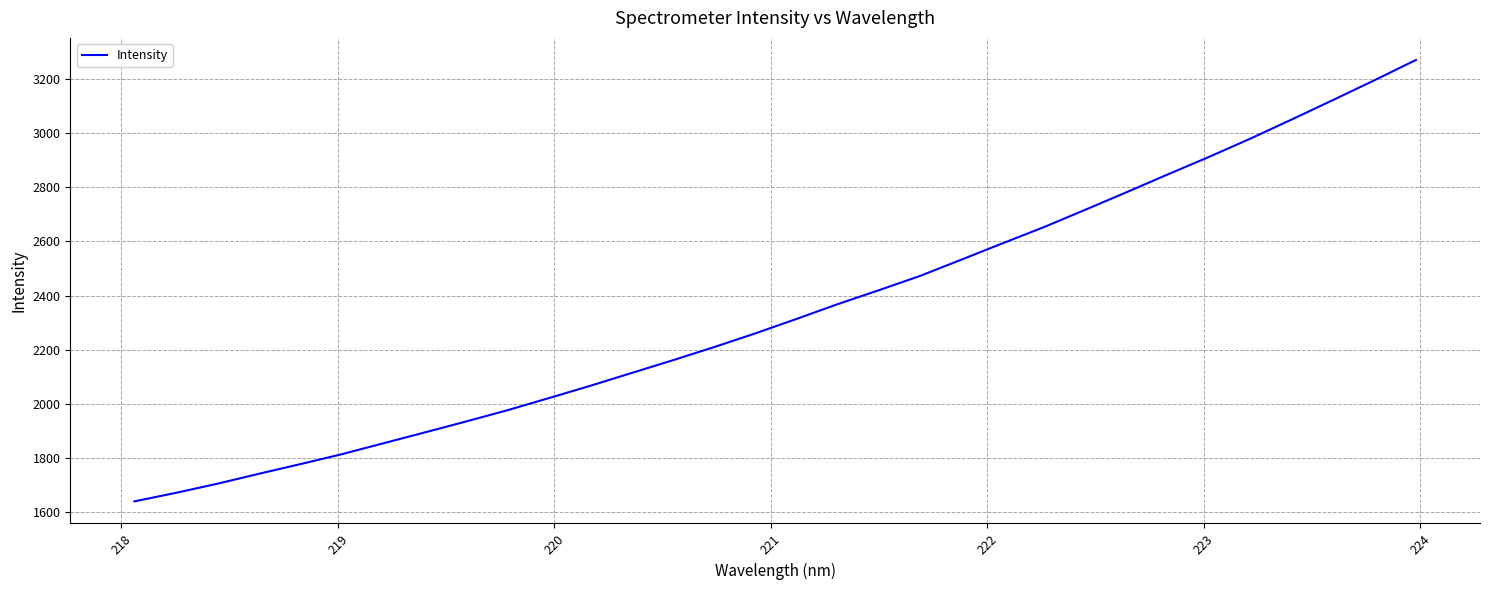

How many values exceed 2313?

16